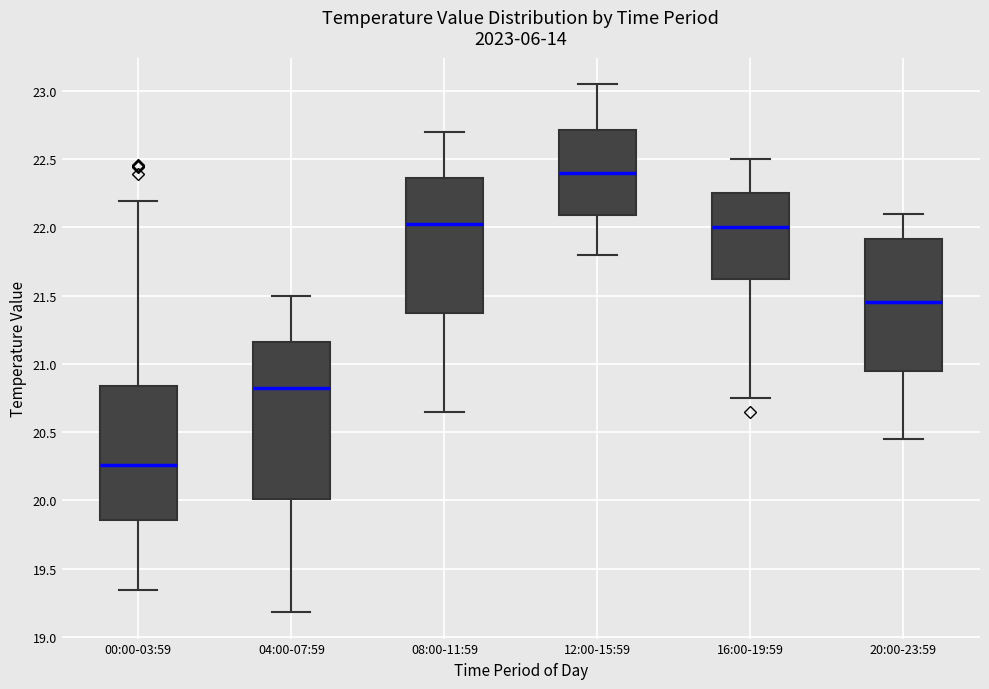

Which box is the tallest, from its lower edge to its upper edge?

04:00-07:59